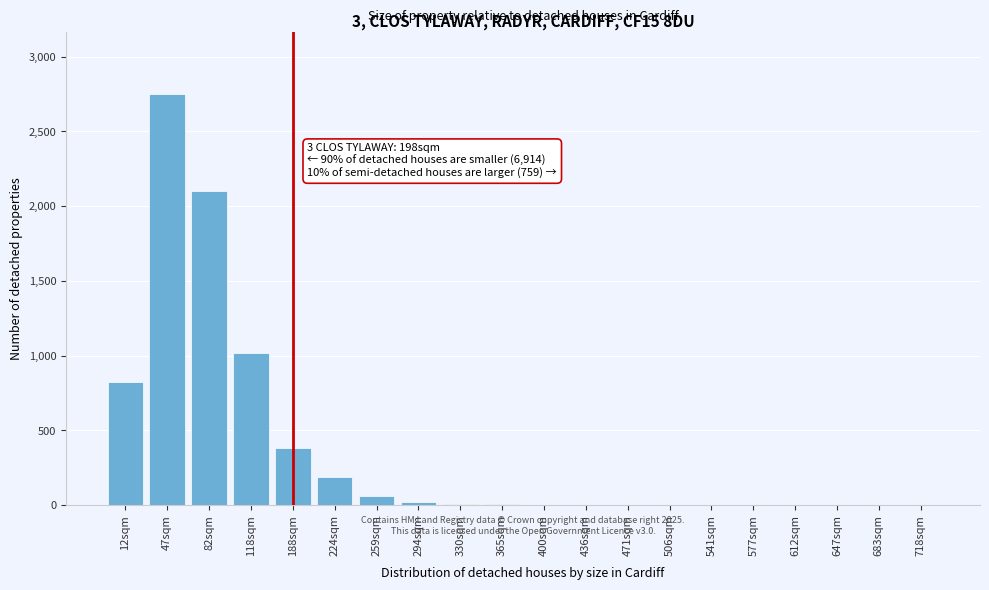

What is the change in value from 47sqm to 224sqm?

-2560